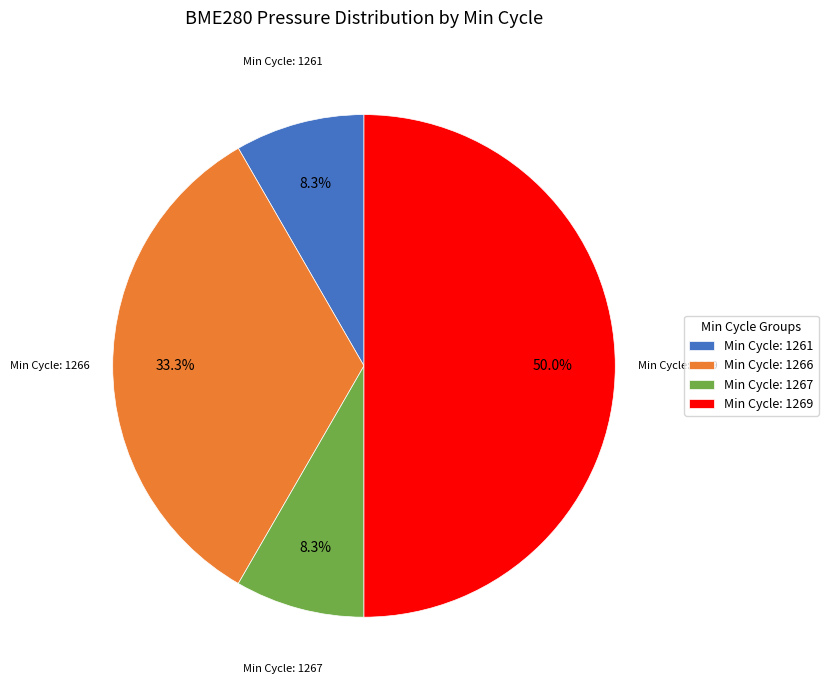

Does Min Cycle: 1267 represent more than half of the total?

No